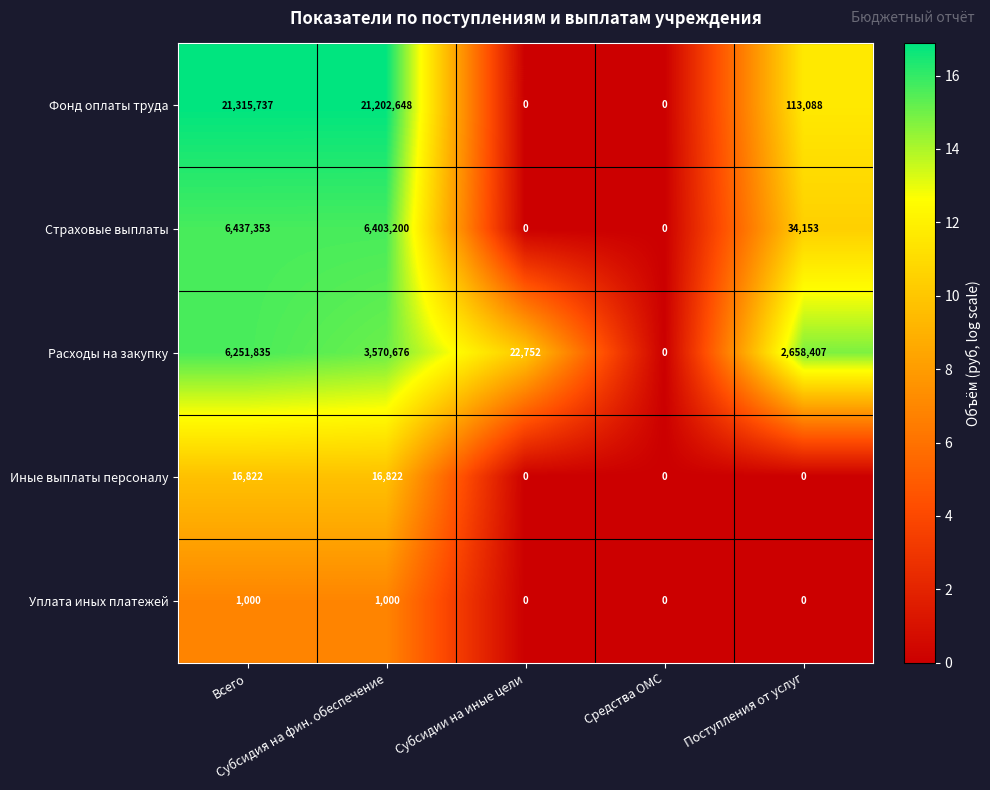

Which series has the largest range (max minus min)?

Фонд оплаты труда